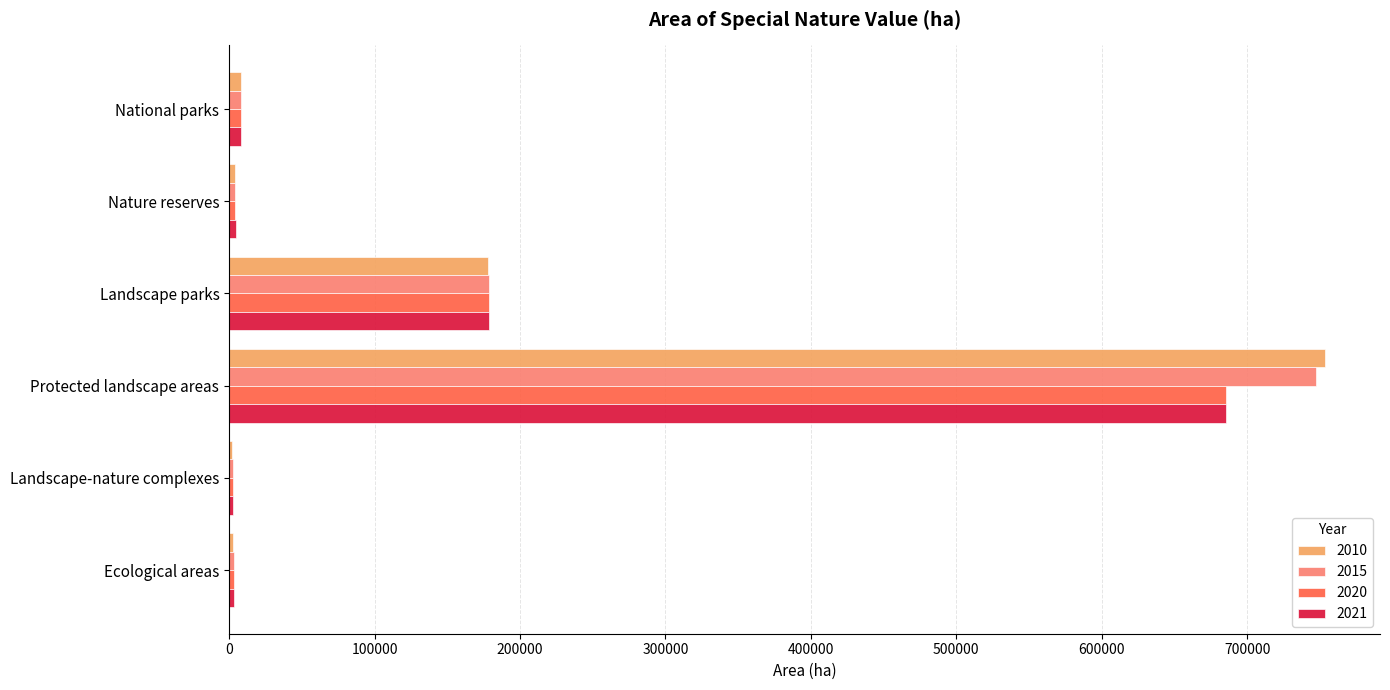

Between National parks and Protected landscape areas, which series saw the biggest shift?

2010